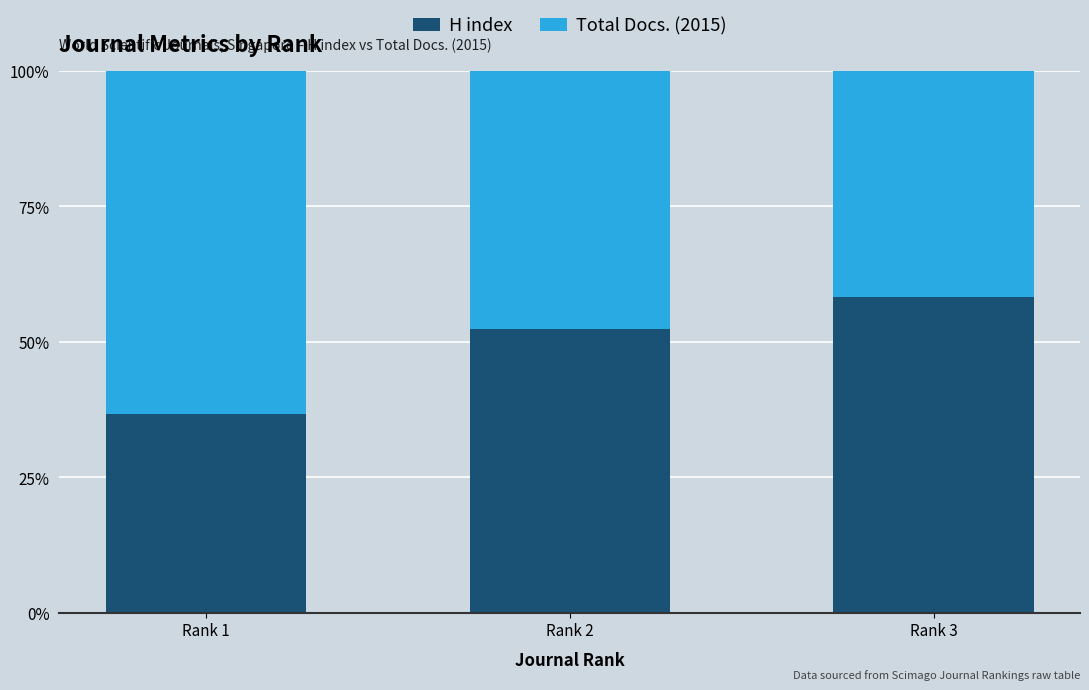

Are the bars horizontal?

No